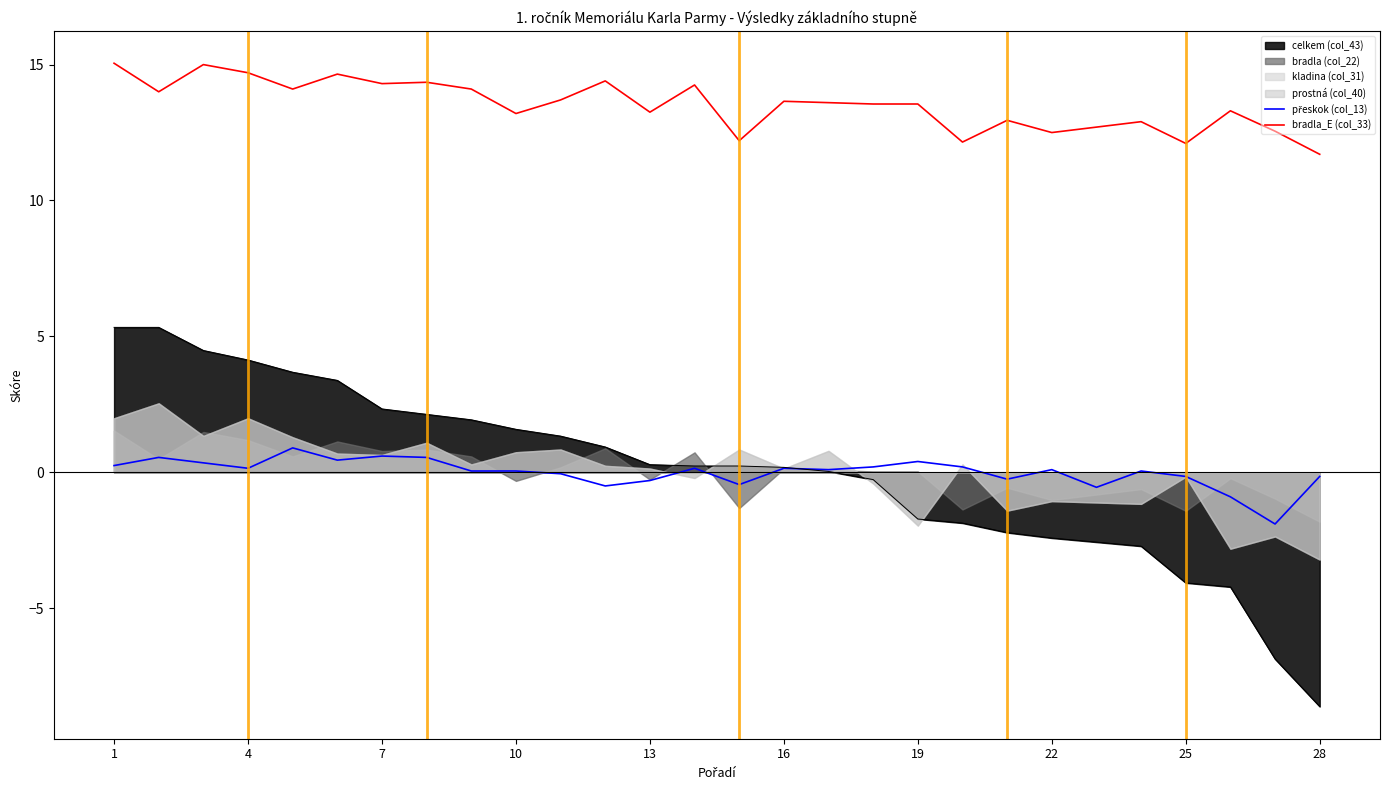

The value of bradla_E (col_33) at 19 is 13.6. True or false?

True